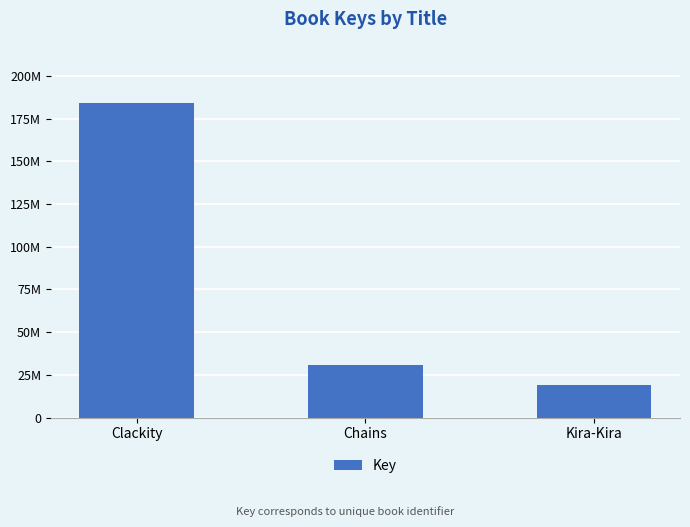

What value does the data have at Chains, to the nearest 50?

30585650